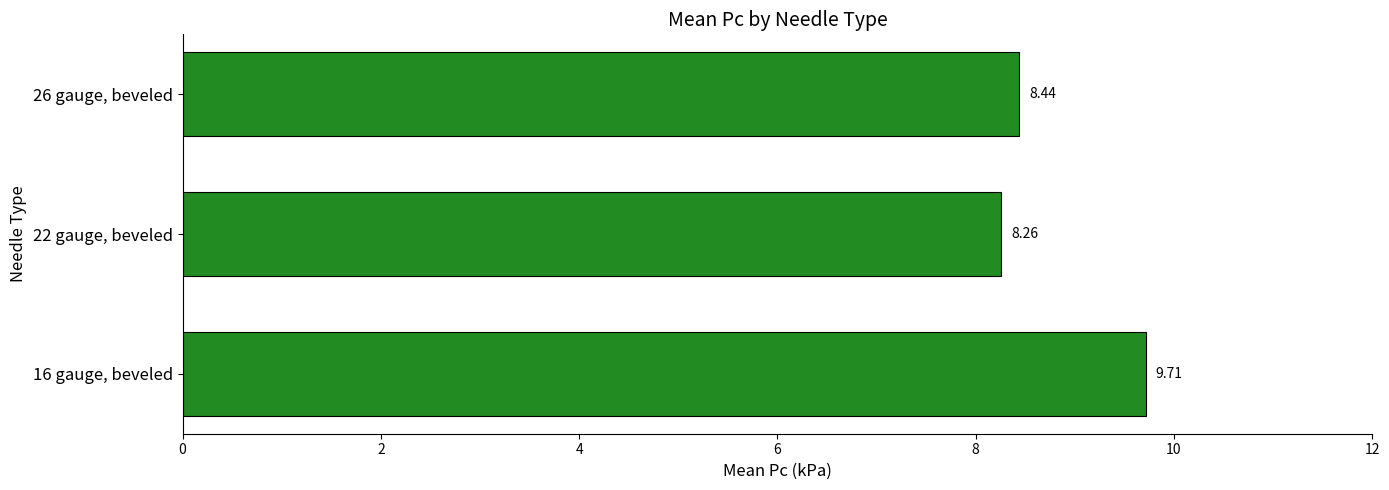

List the labels in order of value, largest first.

16 gauge, beveled, 26 gauge, beveled, 22 gauge, beveled